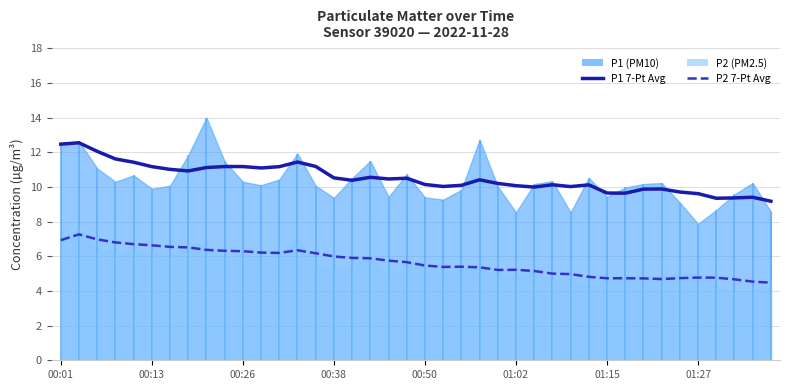

What is the difference between the maximum and minimum values in the P1 7-Pt Avg series?

3.4